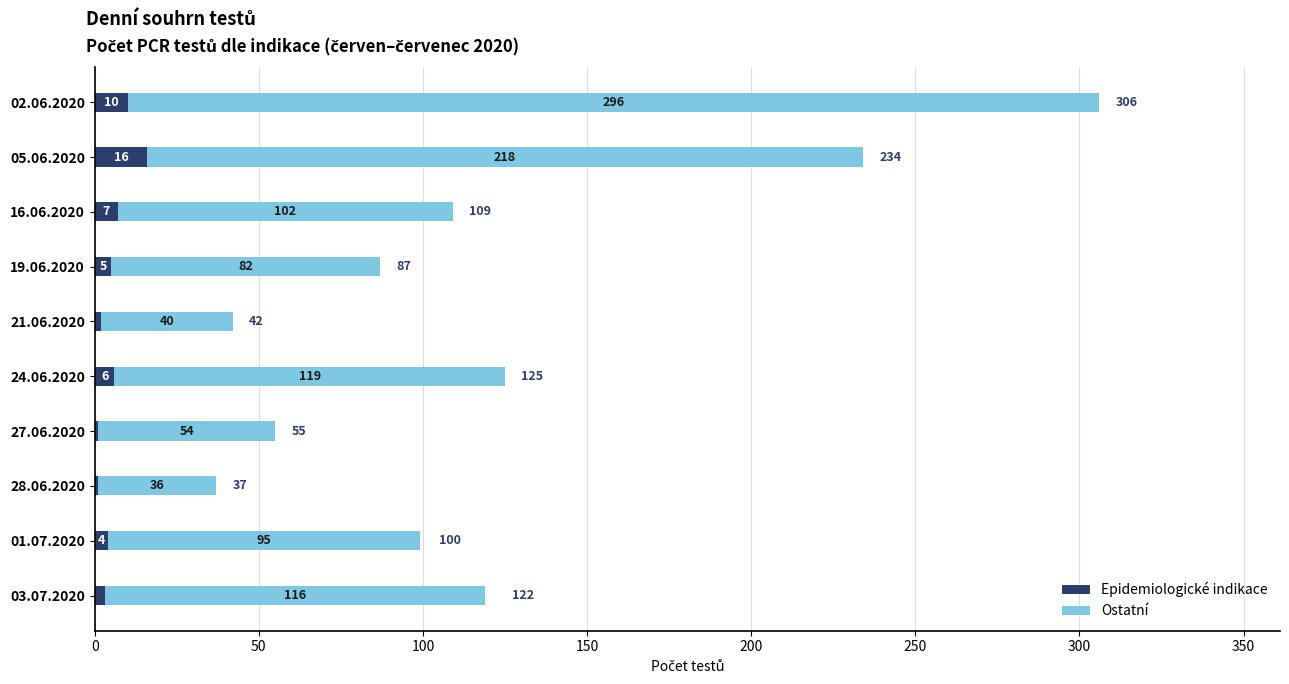

At which label is Epidemiologické indikace closest to 8?

16.06.2020